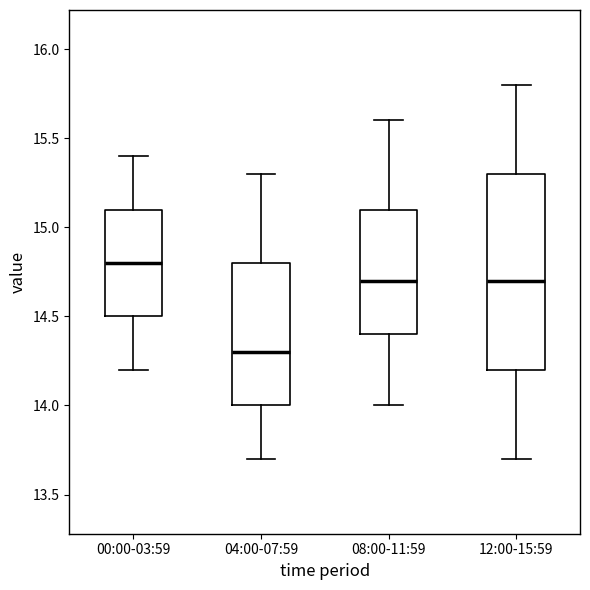

Which box is the tallest, from its lower edge to its upper edge?

12:00-15:59